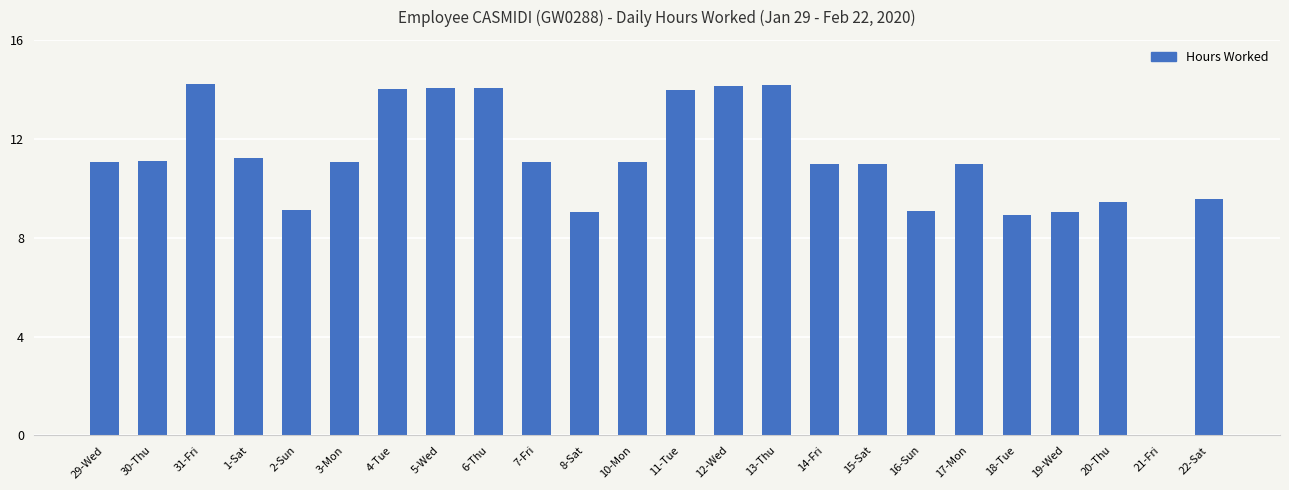

What is the change in value from 31-Fri to 16-Sun?

-5.1